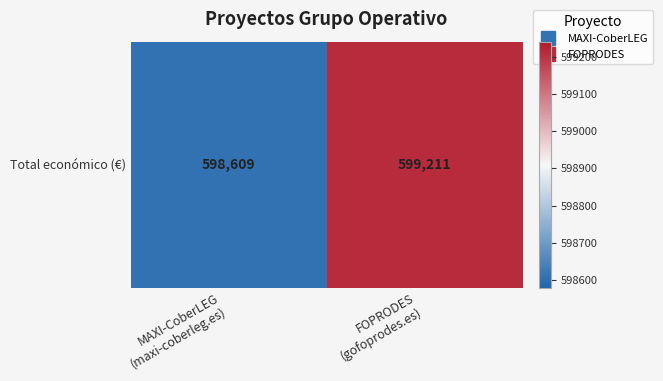

Count the number of categories in the chart.

2